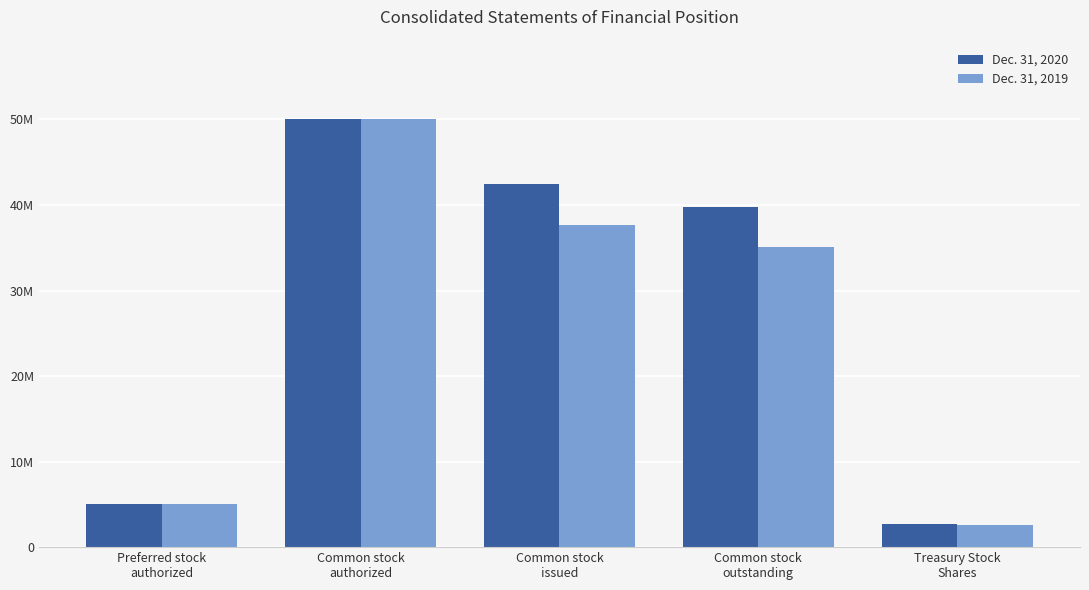

True or false: Dec. 31, 2020 has a value of 593621 at Treasury Stock
Shares.

False